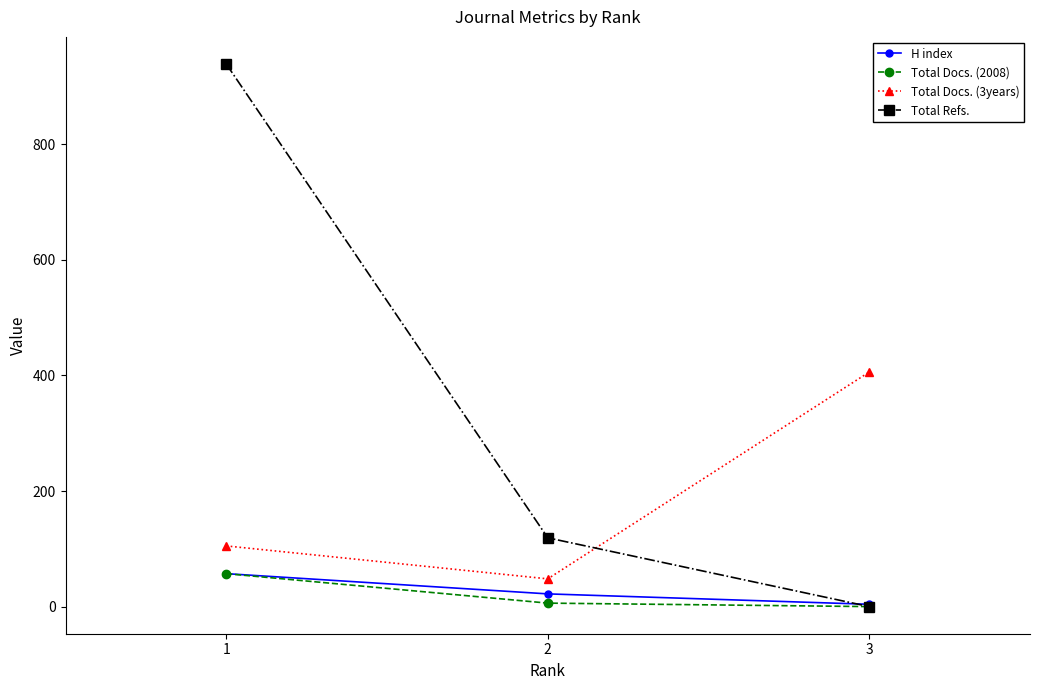

At which label does Total Refs. first exceed 119?

1